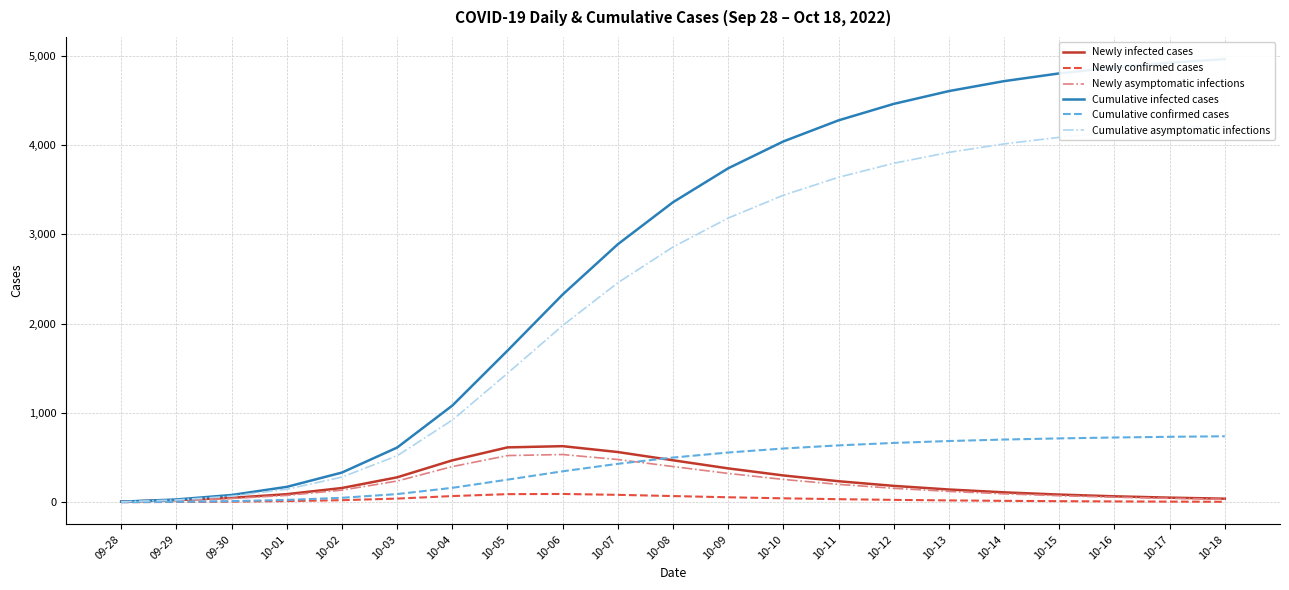

What are all the series names shown in the legend?

Newly infected cases, Newly confirmed cases, Newly asymptomatic infections, Cumulative infected cases, Cumulative confirmed cases, Cumulative asymptomatic infections